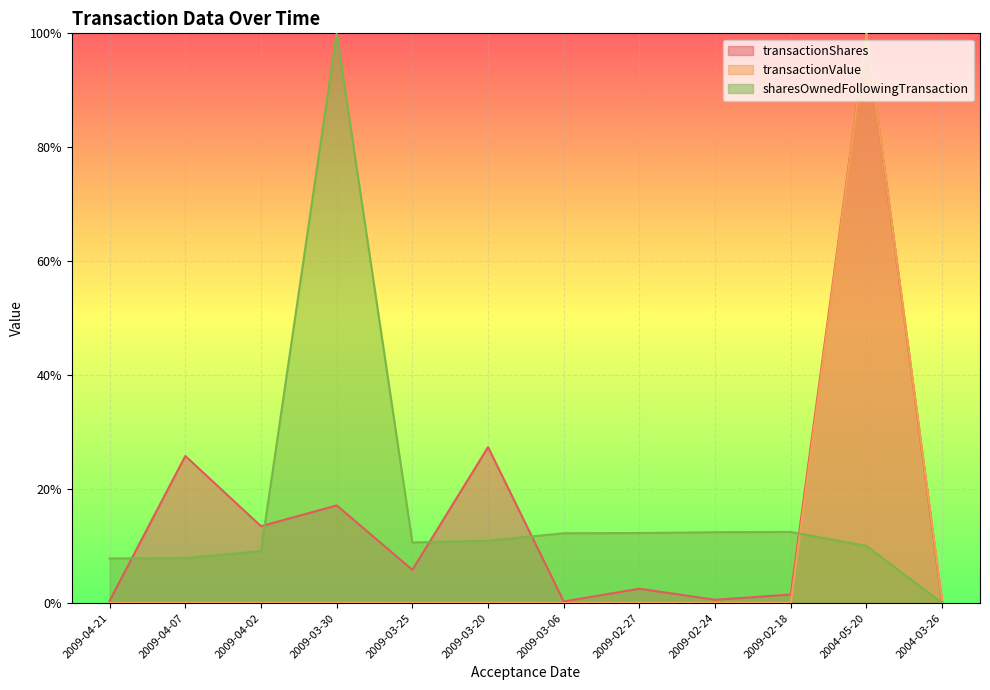

The transactionShares series shows 0.1 at 2009-04-02. True or false?

False